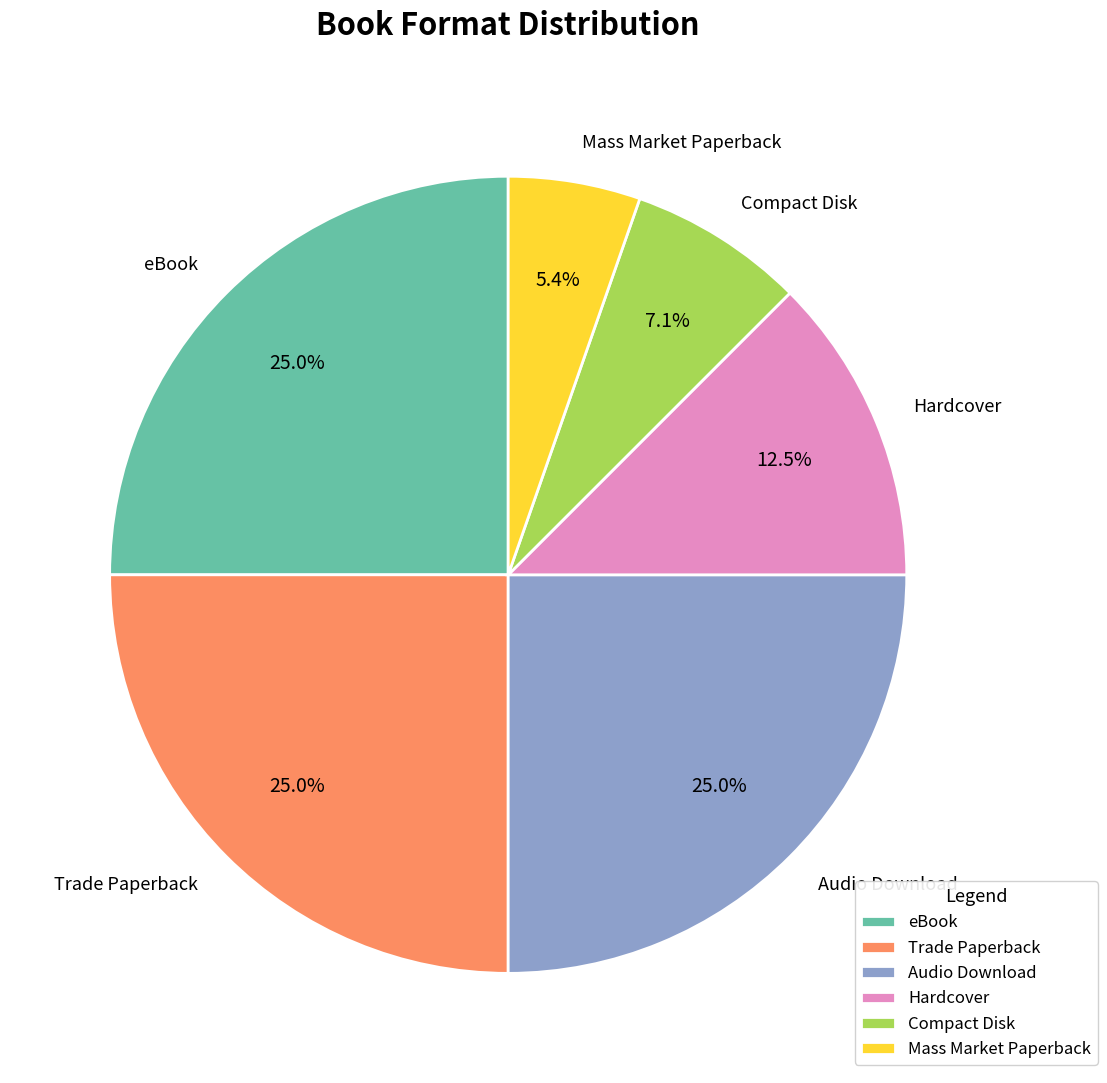

The Trade Paperback slice represents 33% of the pie. True or false?

False